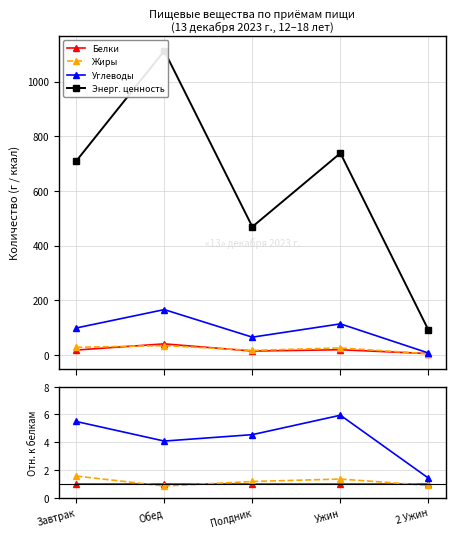

Which series ends up on top after the final intersection of Жиры and Белки?

Белки